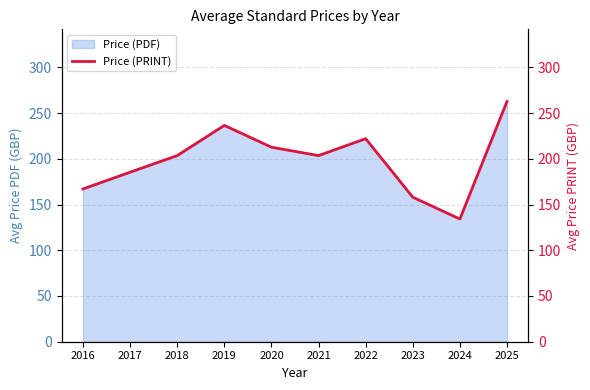

The chart shows a value of 310.4 at 2018. True or false?

False